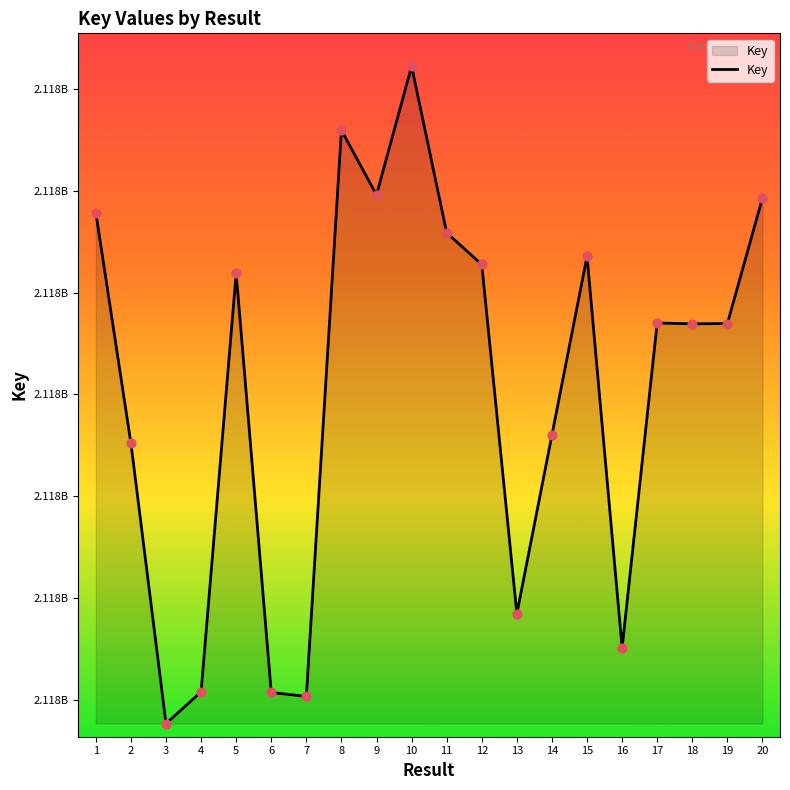

Which has a higher value, 1 or 17?

1